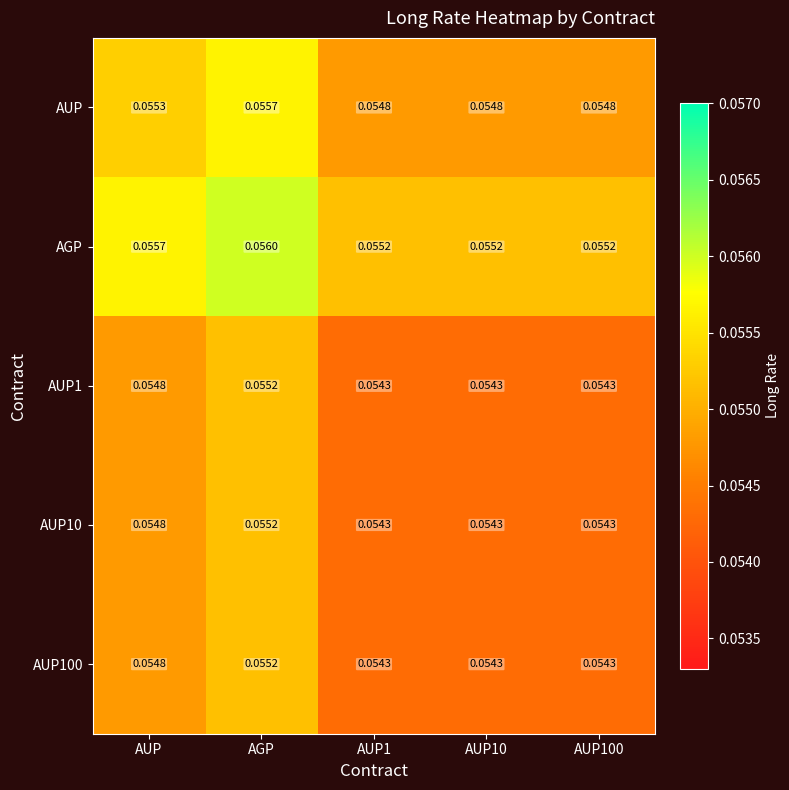

At which category is the sum across all series the highest?

AGP